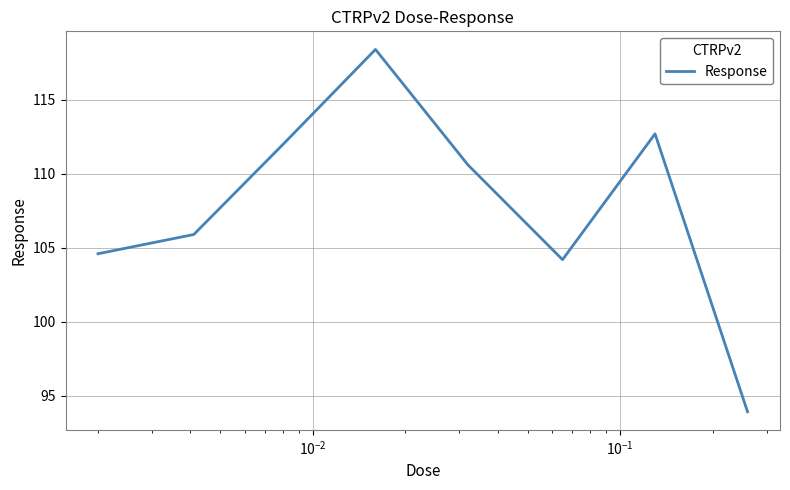

What is the sum of all values?

862.4